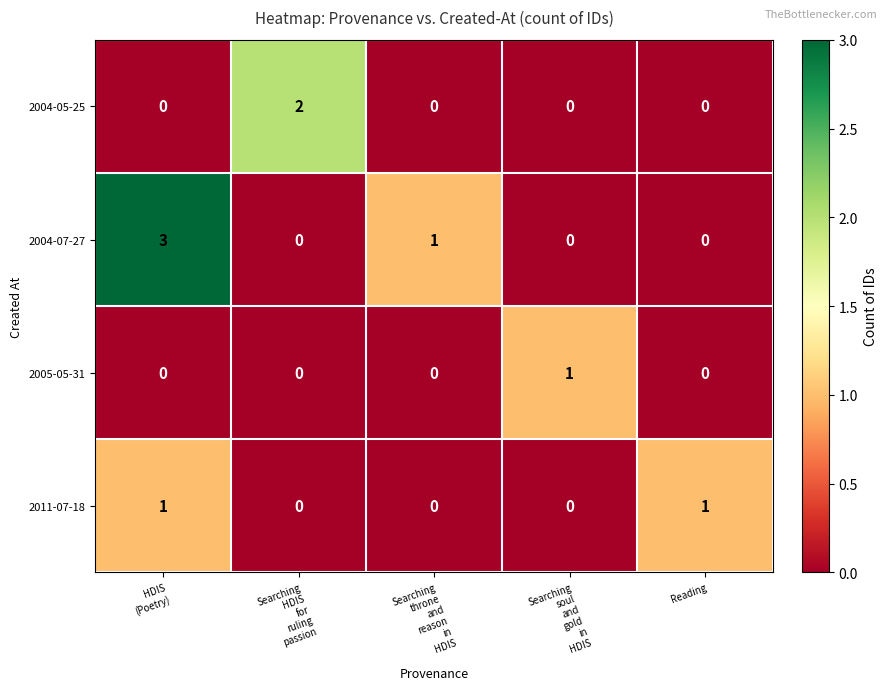

What is the difference between the highest and lowest values at Reading?

1